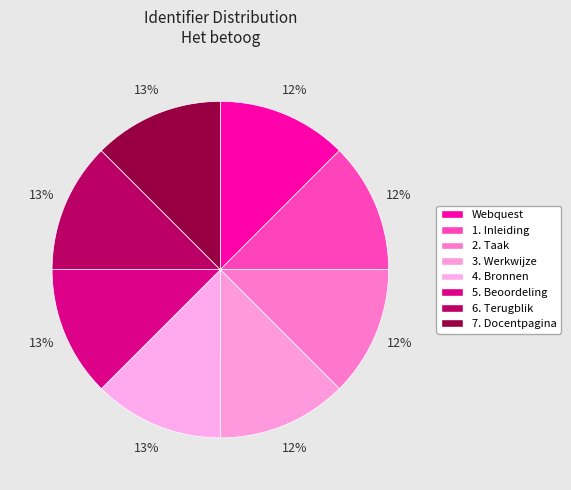

How many segments does this pie chart have?

8